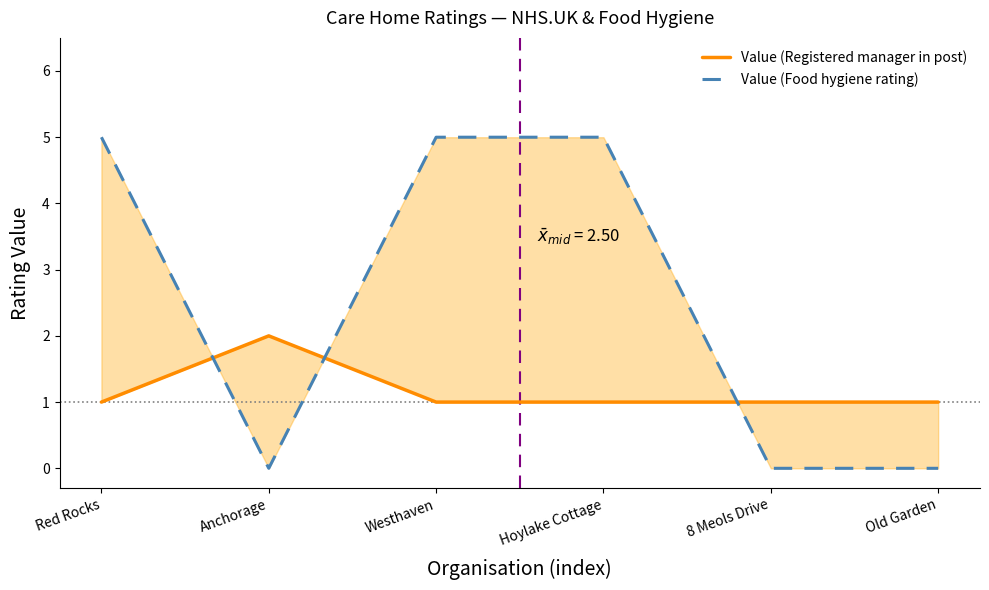

What value does the Value (Food hygiene rating) series have at Hoylake Cottage?

5